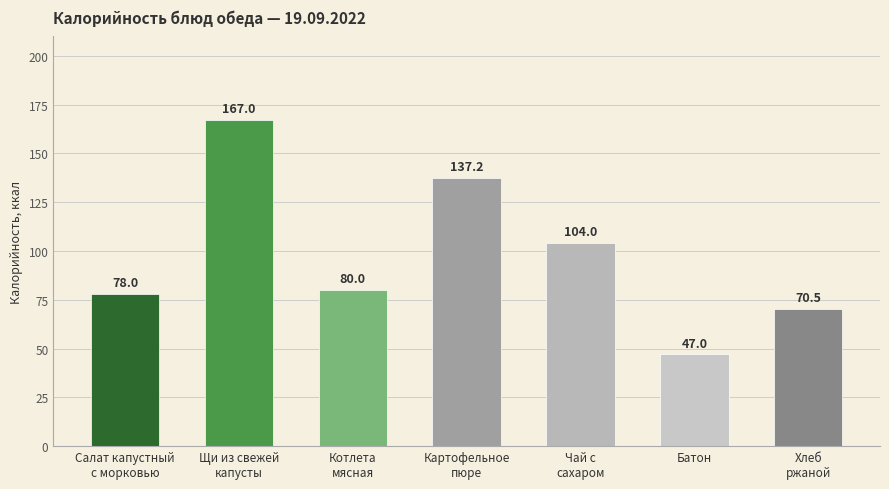

What is the label of the 5th bar from the left?

Чай с
сахаром